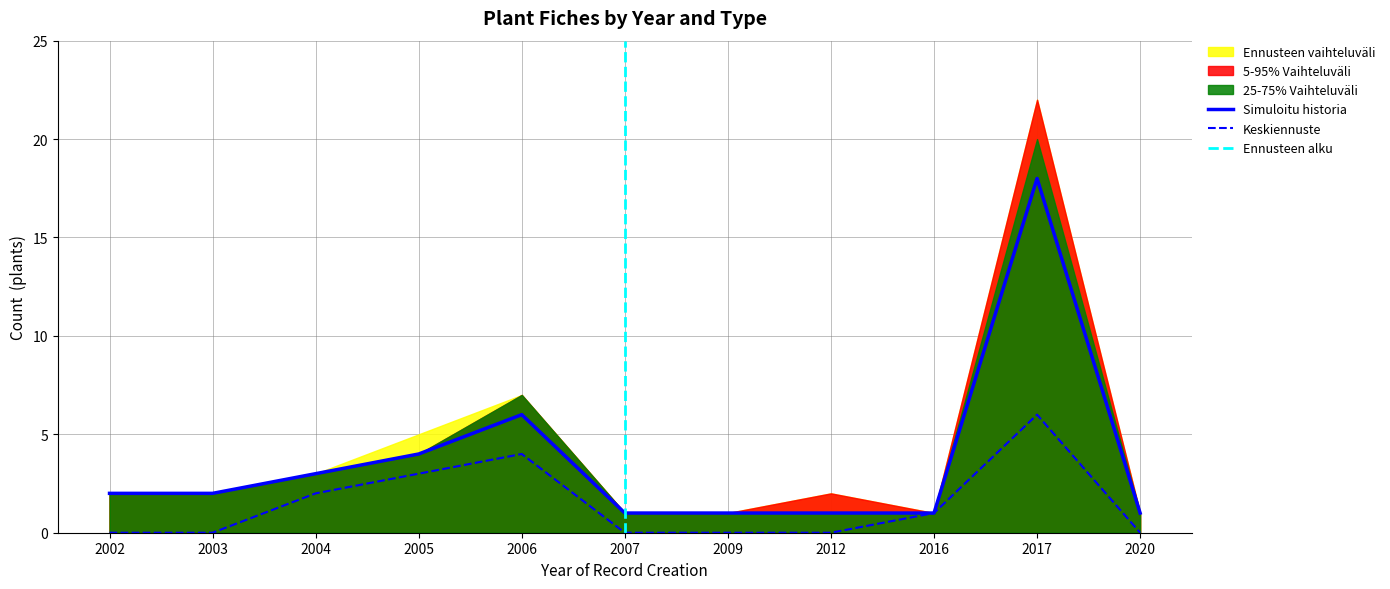

True or false: Keskiennuste has a value of 3 at 2005.

True